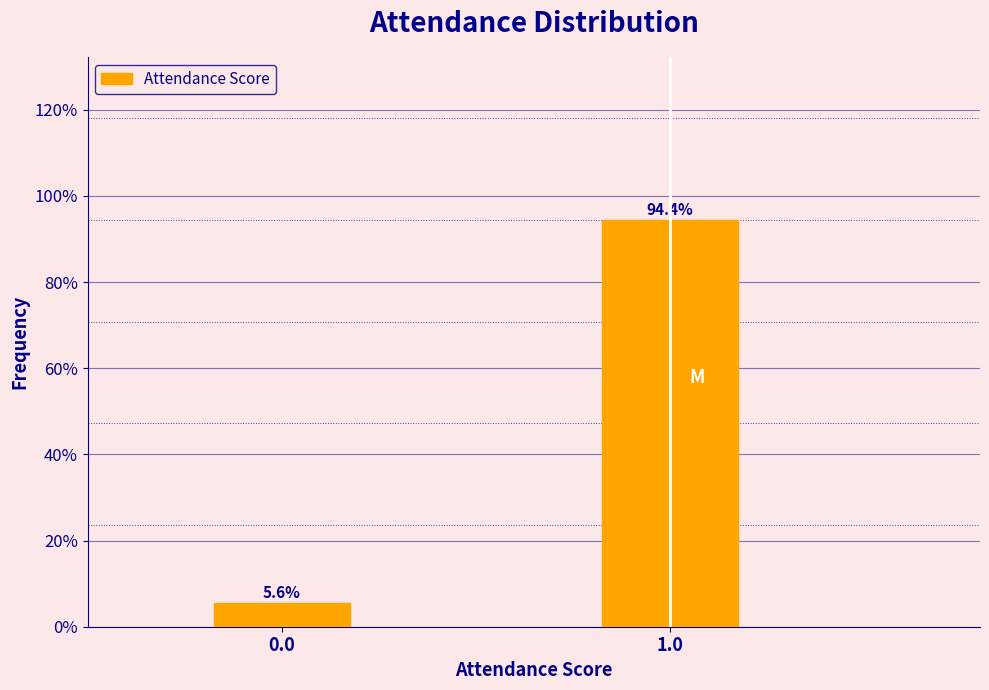

Reading right to left, list all the values displayed in this chart.

94.4	5.6